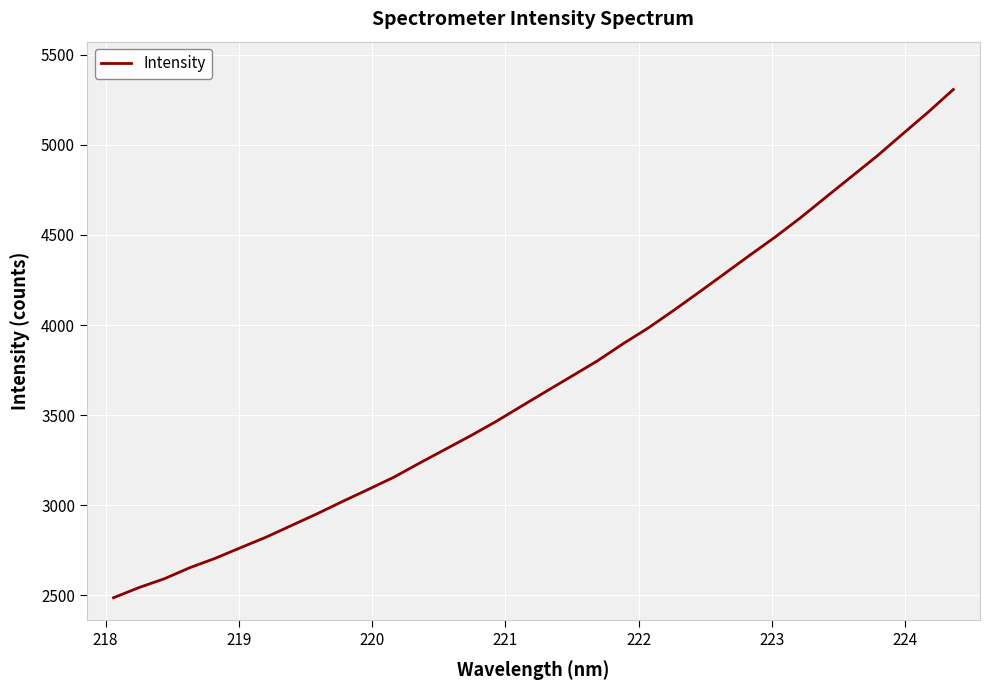

What is the minimum value shown in the chart?

2485.9